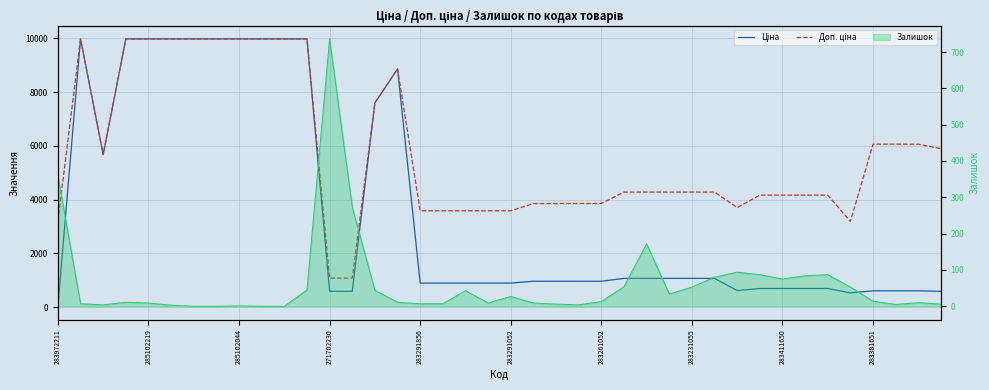

At which category is the sum across all series the highest?

285102219